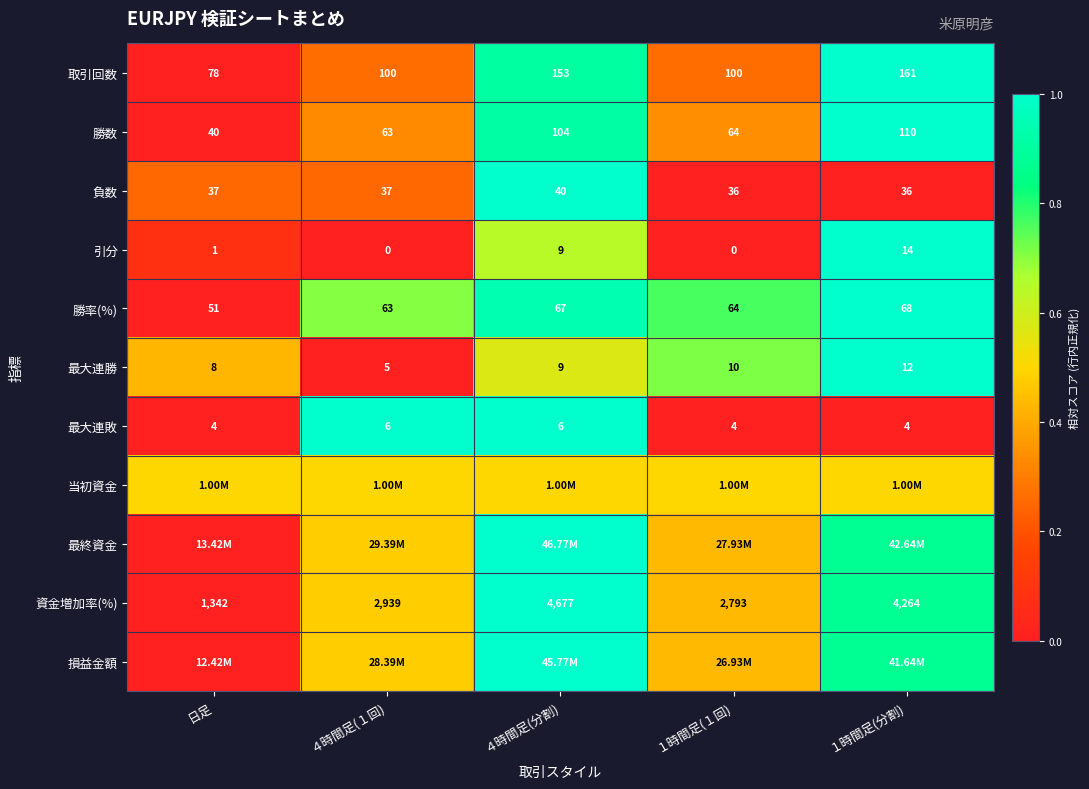

How many data points in 最大連敗 are above 4?

2